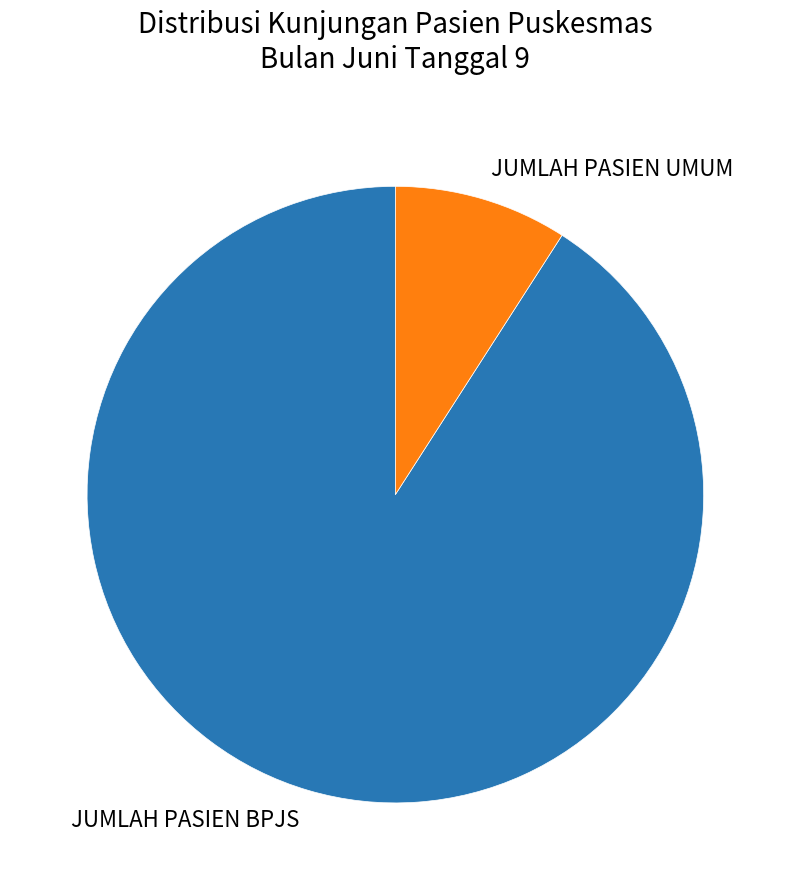

Approximately how many times larger is the value at JUMLAH PASIEN UMUM compared to JUMLAH PASIEN BPJS?

0.1